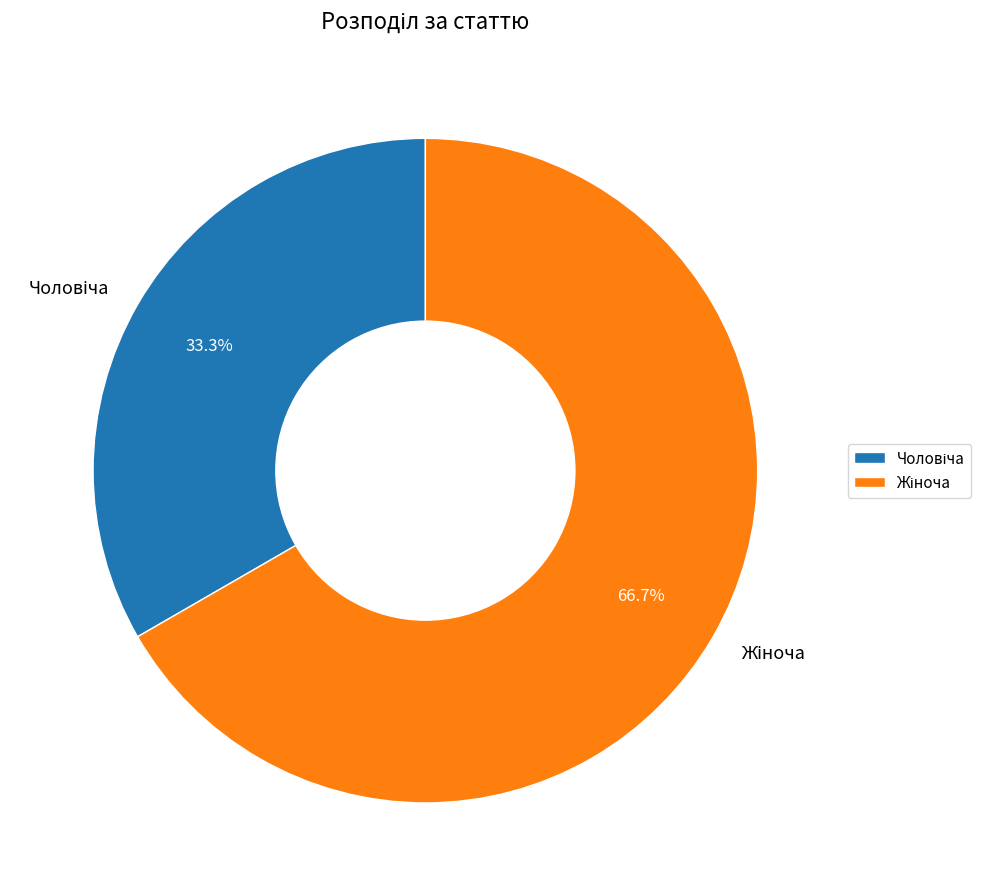

Is there any slice that represents more than half of the pie?

Yes